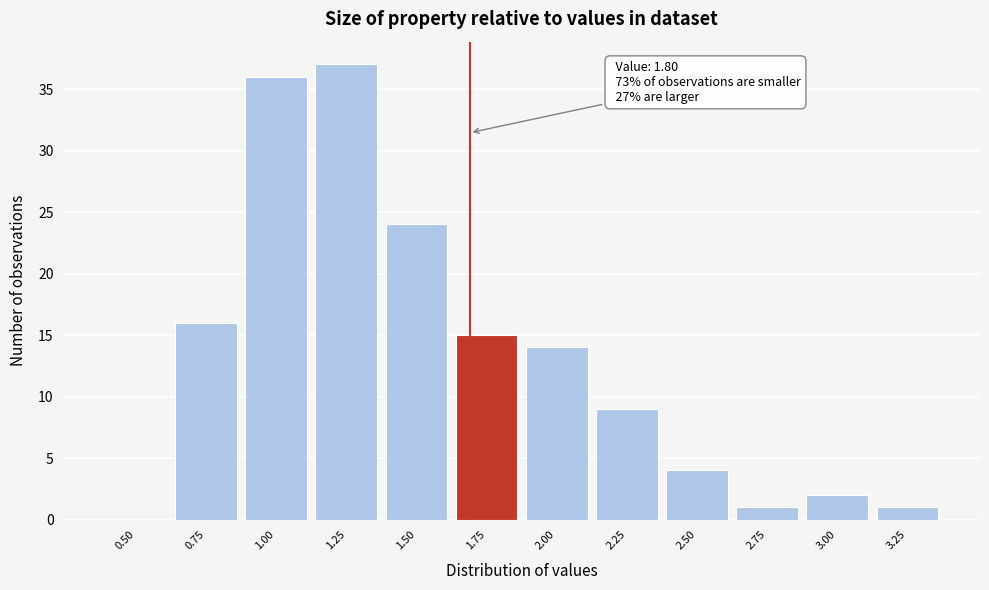

Reading right to left, transcribe all the data shown in this chart.

3.25=1	3.00=2	2.75=1	2.50=4	2.25=9	2.00=14	1.75=15	1.50=24	1.25=37	1.00=36	0.75=16	0.50=0